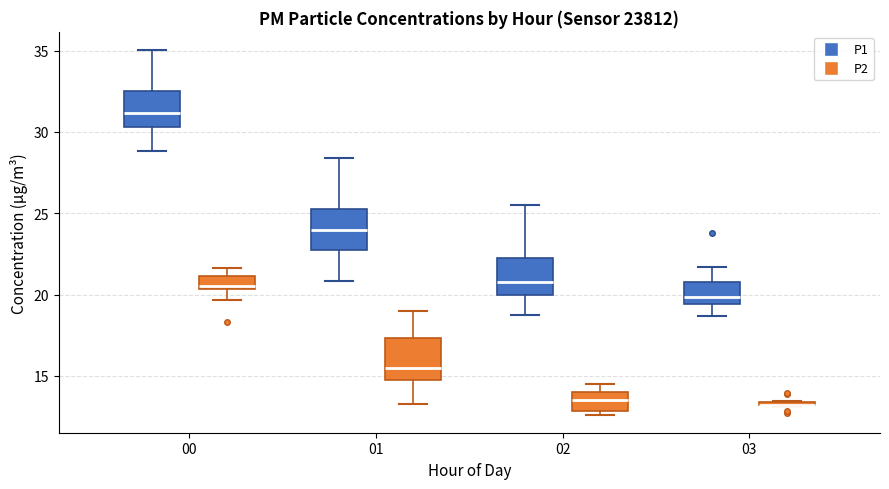

Where does the median line of the box for 02 (P2) sit on the y-axis? The values are not printed on the chart, so give them approximately, as read against the axis.

13.5